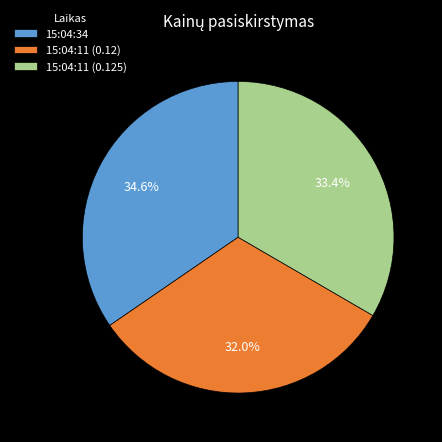

Is there any slice that represents more than half of the pie?

No